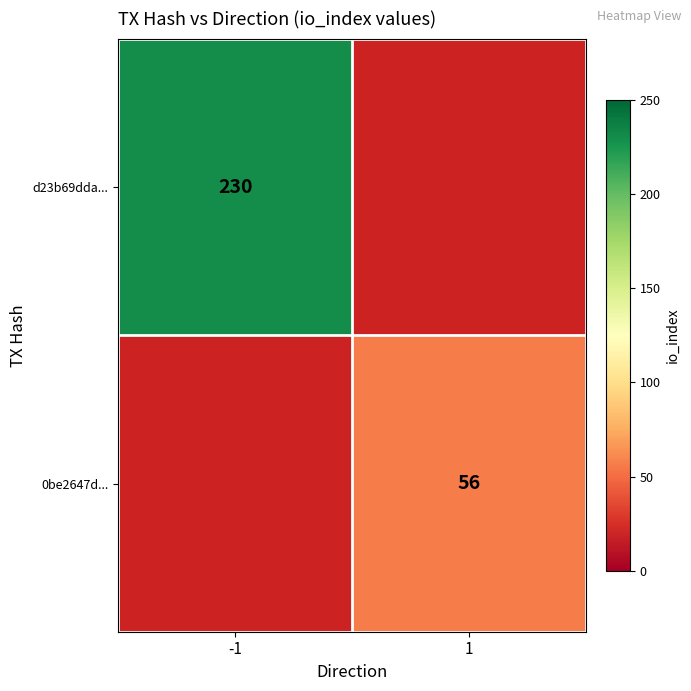

Which label corresponds to the smallest value in the chart?

1